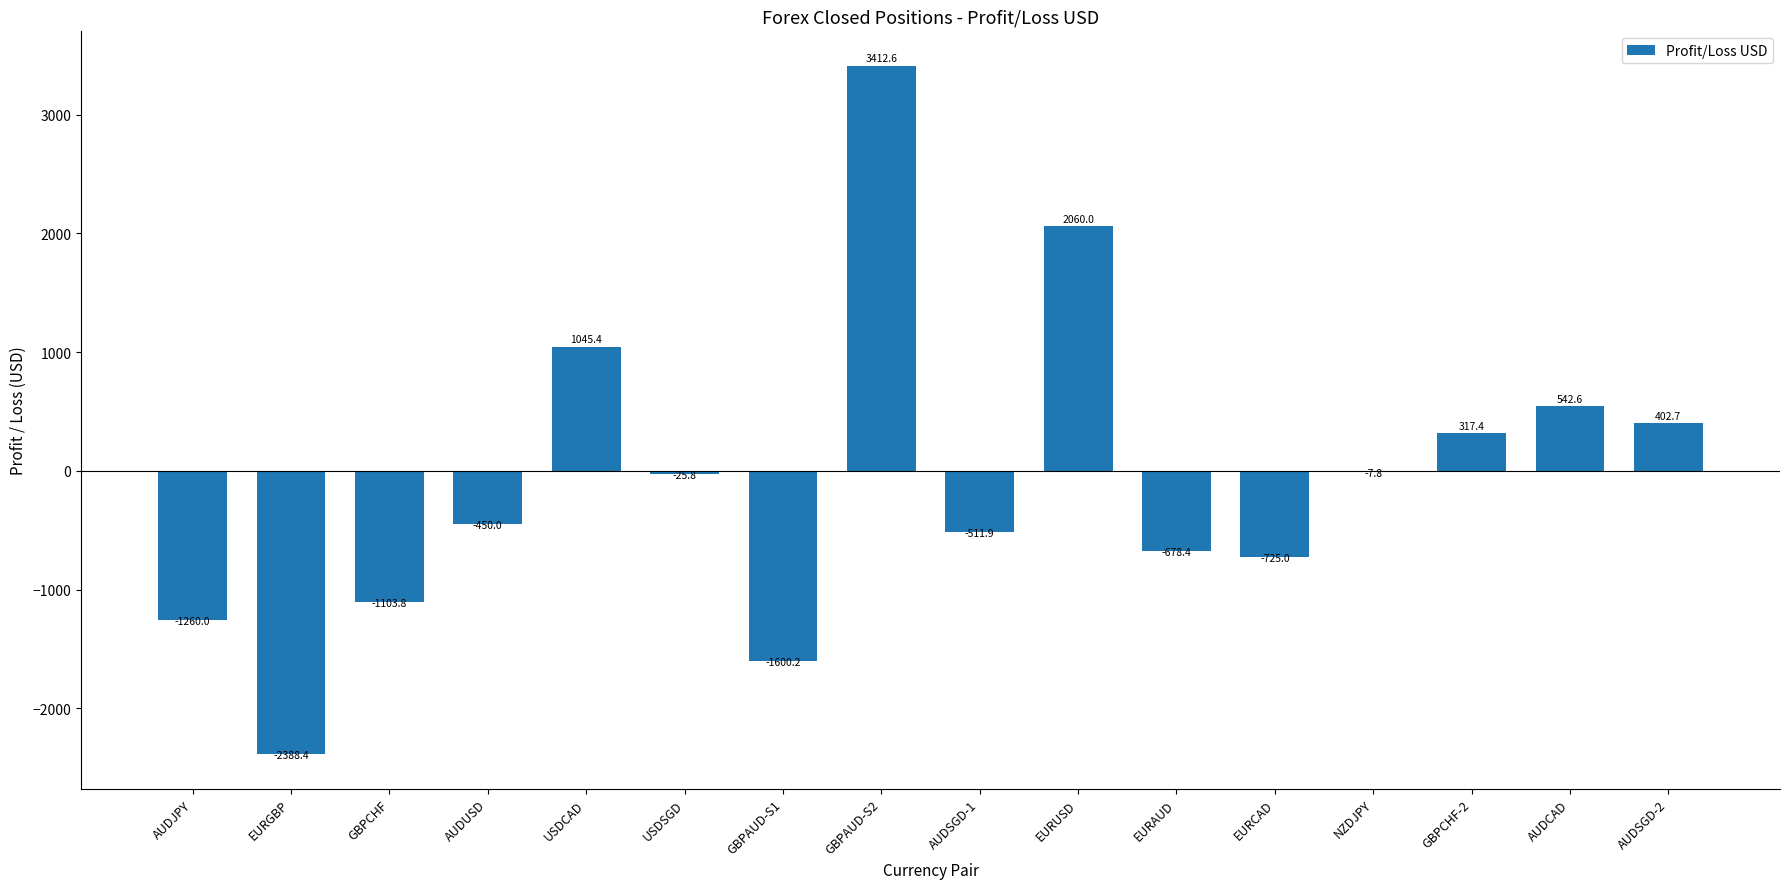

Which has a higher value, GBPCHF-2 or NZDJPY?

GBPCHF-2